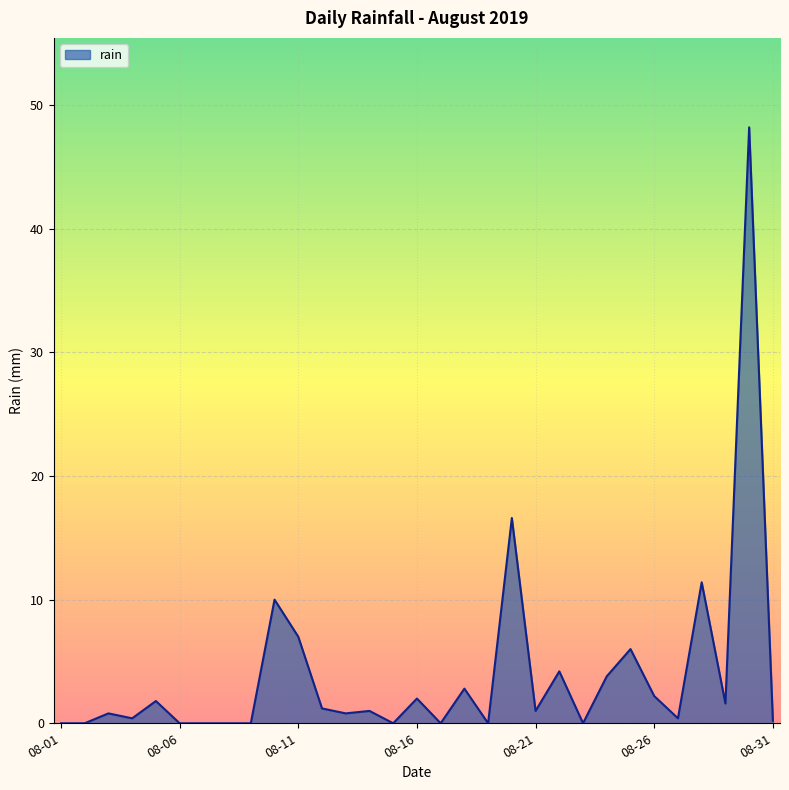

Does the chart have visible grid lines?

Yes